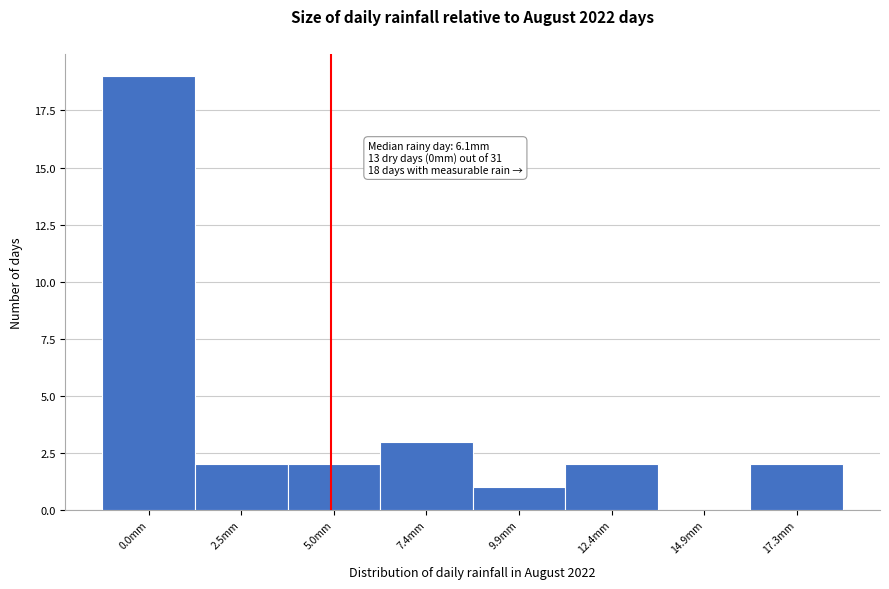

Reading right to left, transcribe all the data shown in this chart.

17.3mm=2	14.9mm=0	12.4mm=2	9.9mm=1	7.4mm=3	5.0mm=2	2.5mm=2	0.0mm=19